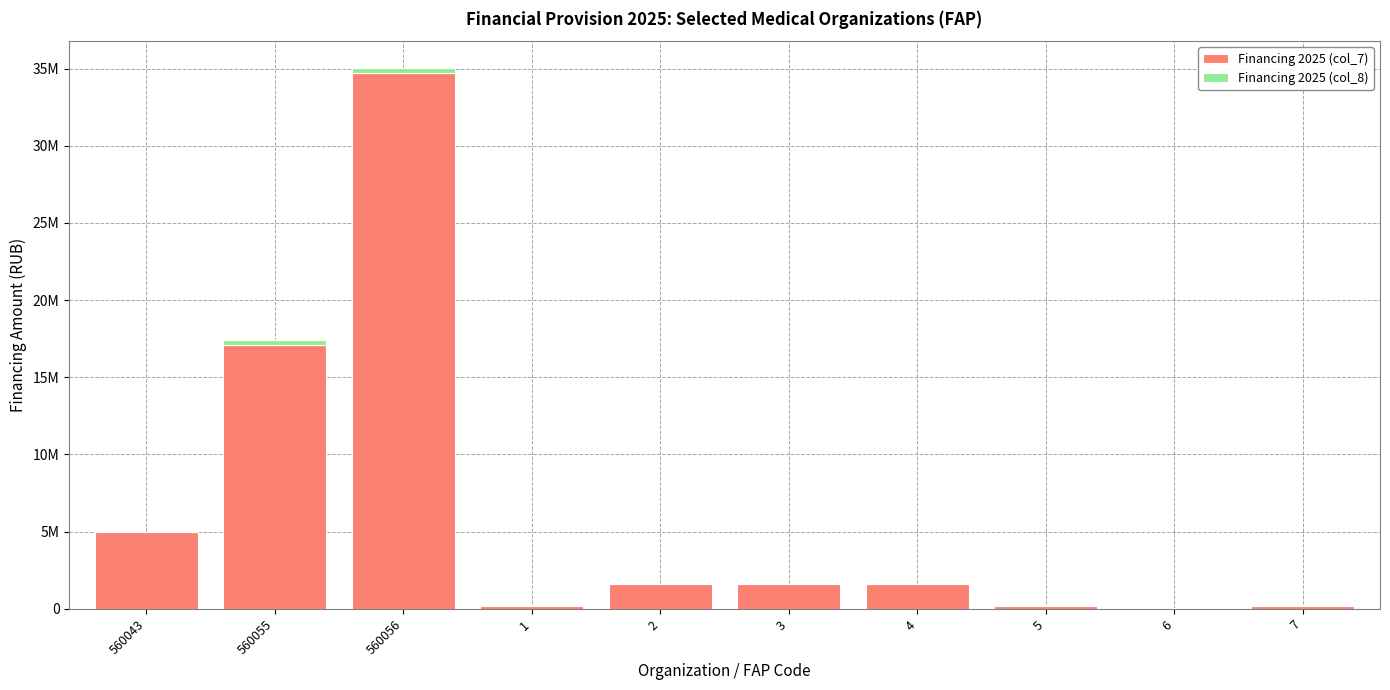

Are the bars grouped side by side (vs. stacked)?

No